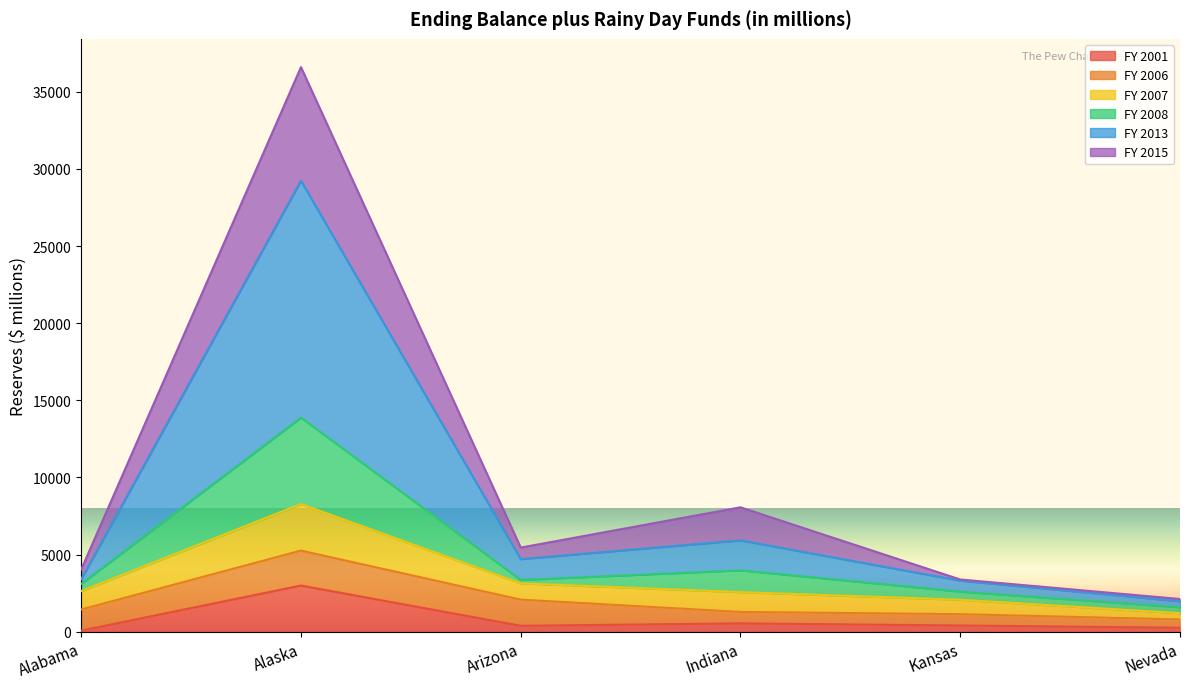

The FY 2013 series shows 5925 at Indiana. True or false?

True